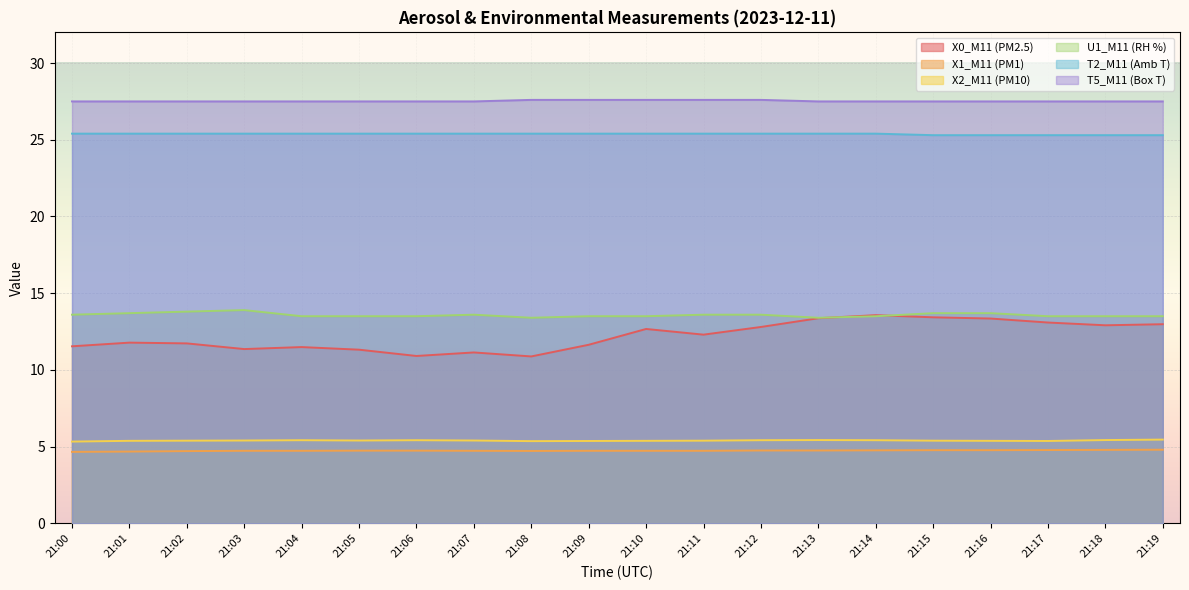

True or false: X2_M11 (PM10) and T2_M11 (Amb T) cross at least once.

False